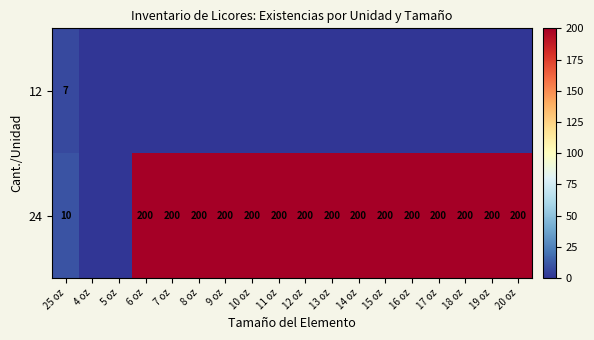

How many categories are shown in the chart?

18